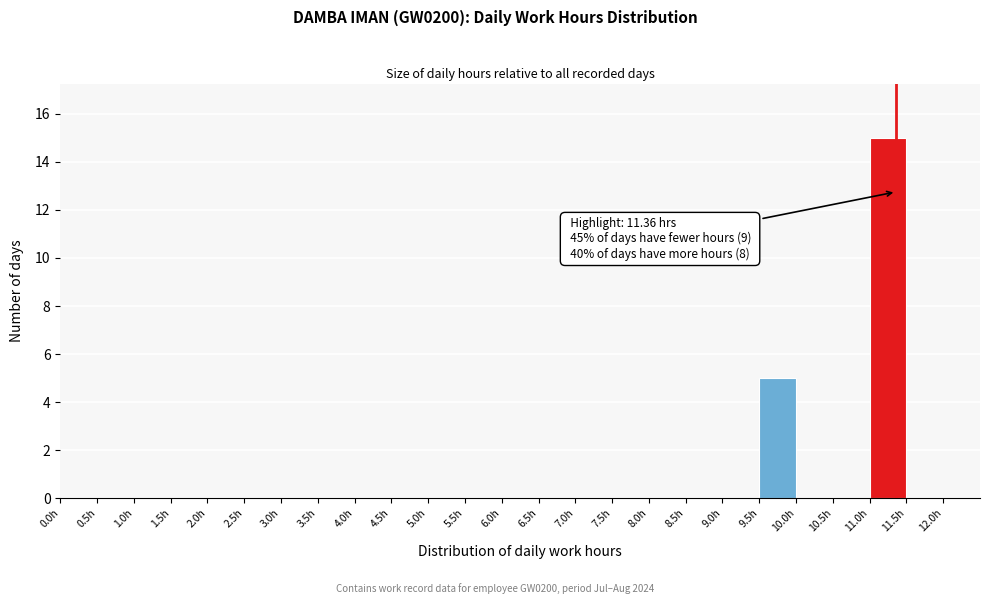

Which range on the x-axis has the tallest bar?

11.0 to 11.5